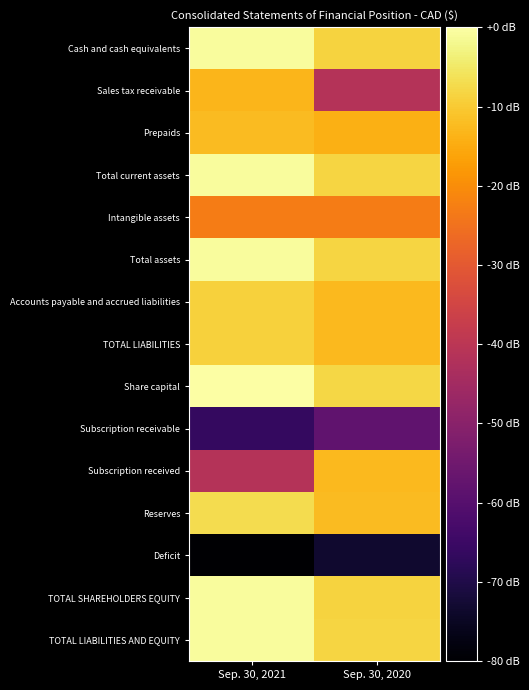

Reading right to left, list all the values displayed in this chart.

Cash and cash equivalents: Sep. 30, 2020=5.9	Sep. 30, 2021=7.3
Sales tax receivable: Sep. 30, 2020=0.0	Sep. 30, 2021=5.0
Prepaids: Sep. 30, 2020=4.9	Sep. 30, 2021=5.2
Total current assets: Sep. 30, 2020=5.9	Sep. 30, 2021=7.3
Intangible assets: Sep. 30, 2020=3.3	Sep. 30, 2021=3.3
Total assets: Sep. 30, 2020=5.9	Sep. 30, 2021=7.3
Accounts payable and accrued liabilities: Sep. 30, 2020=5.2	Sep. 30, 2021=5.8
TOTAL LIABILITIES: Sep. 30, 2020=5.2	Sep. 30, 2021=5.8
Share capital: Sep. 30, 2020=6.0	Sep. 30, 2021=7.4
Subscription receivable: Sep. 30, 2020=-3.0	Sep. 30, 2021=-4.5
Subscription received: Sep. 30, 2020=5.2	Sep. 30, 2021=0.0
Reserves: Sep. 30, 2020=5.2	Sep. 30, 2021=6.2
Deficit: Sep. 30, 2020=-5.7	Sep. 30, 2021=-7.0
TOTAL SHAREHOLDERS EQUITY: Sep. 30, 2020=5.9	Sep. 30, 2021=7.3
TOTAL LIABILITIES AND EQUITY: Sep. 30, 2020=5.9	Sep. 30, 2021=7.3